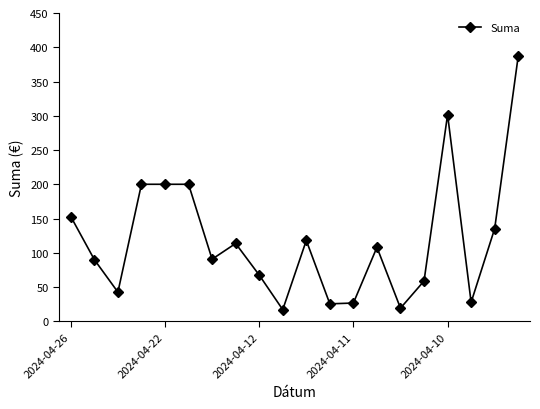

True or false: there are more than 1 points higher than both neighbors.

True